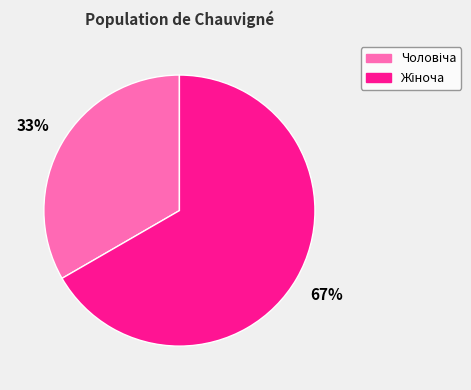

Does any single category account for the majority?

Yes